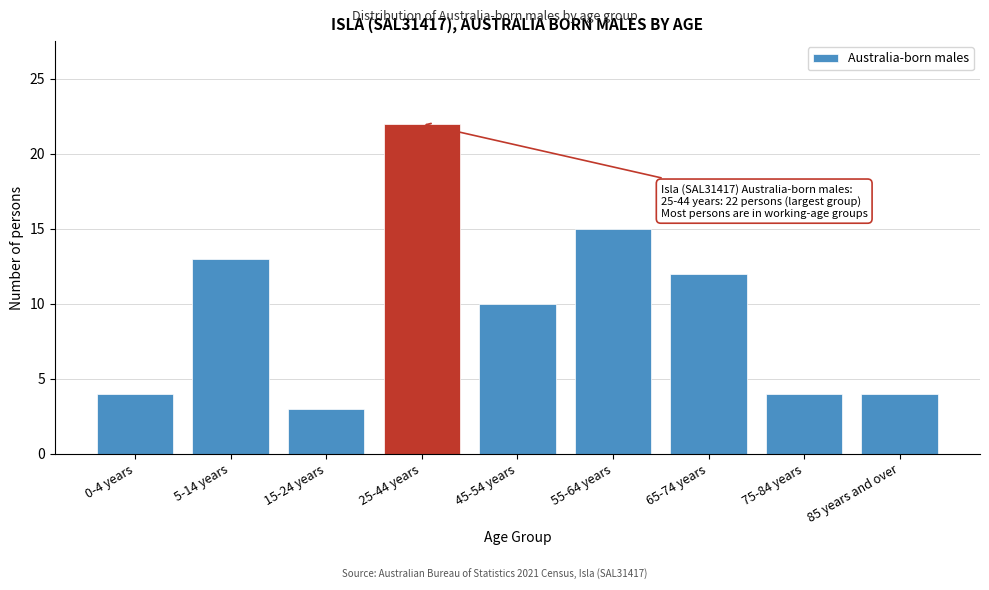

Reading left to right, transcribe all the data shown in this chart.

4	13	3	22	10	15	12	4	4